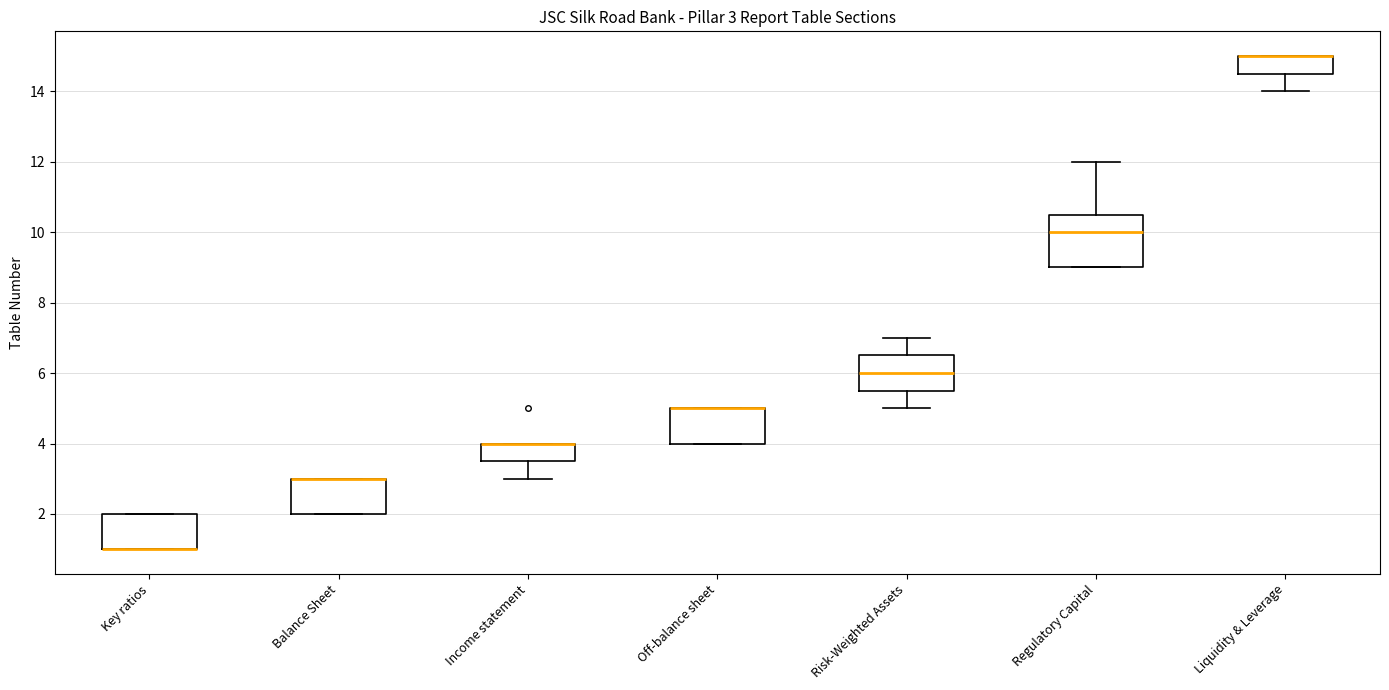

Comparing the boxes themselves (not the whiskers), which one is the tallest?

Regulatory Capital